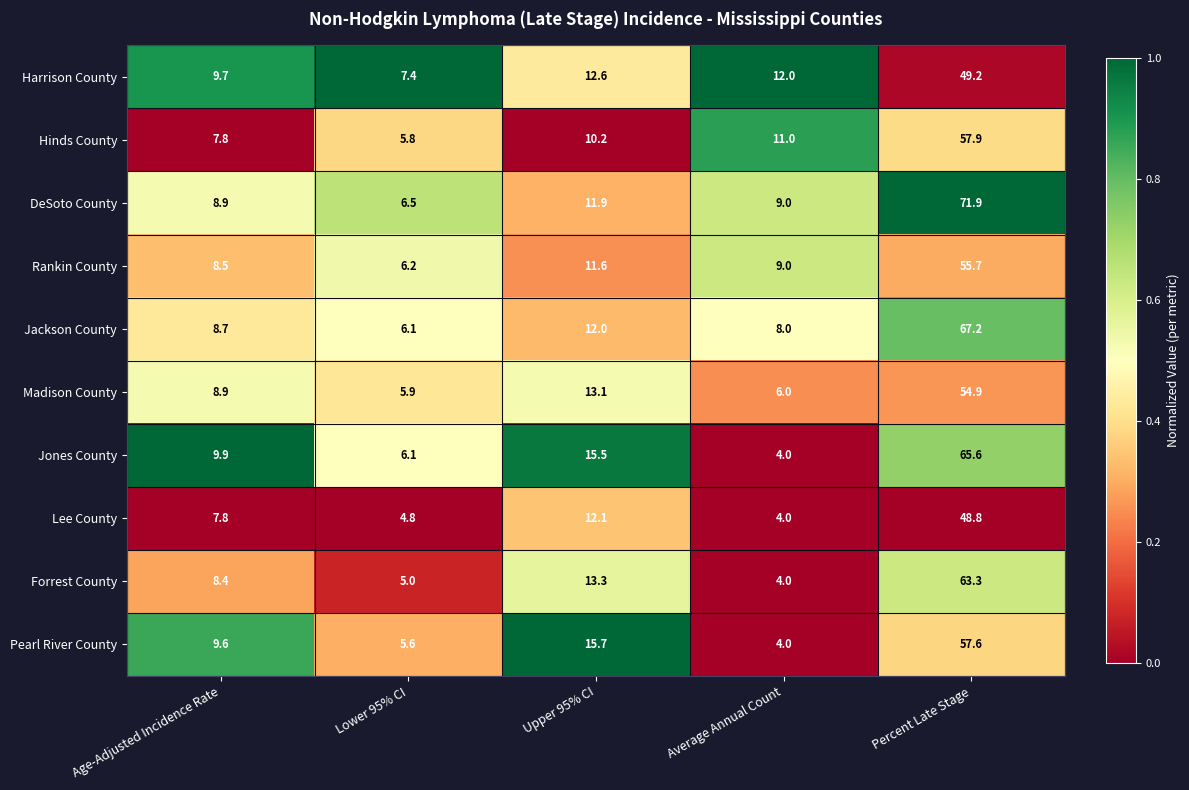

The Lee County series shows 12.1 at Upper 95% CI. True or false?

True